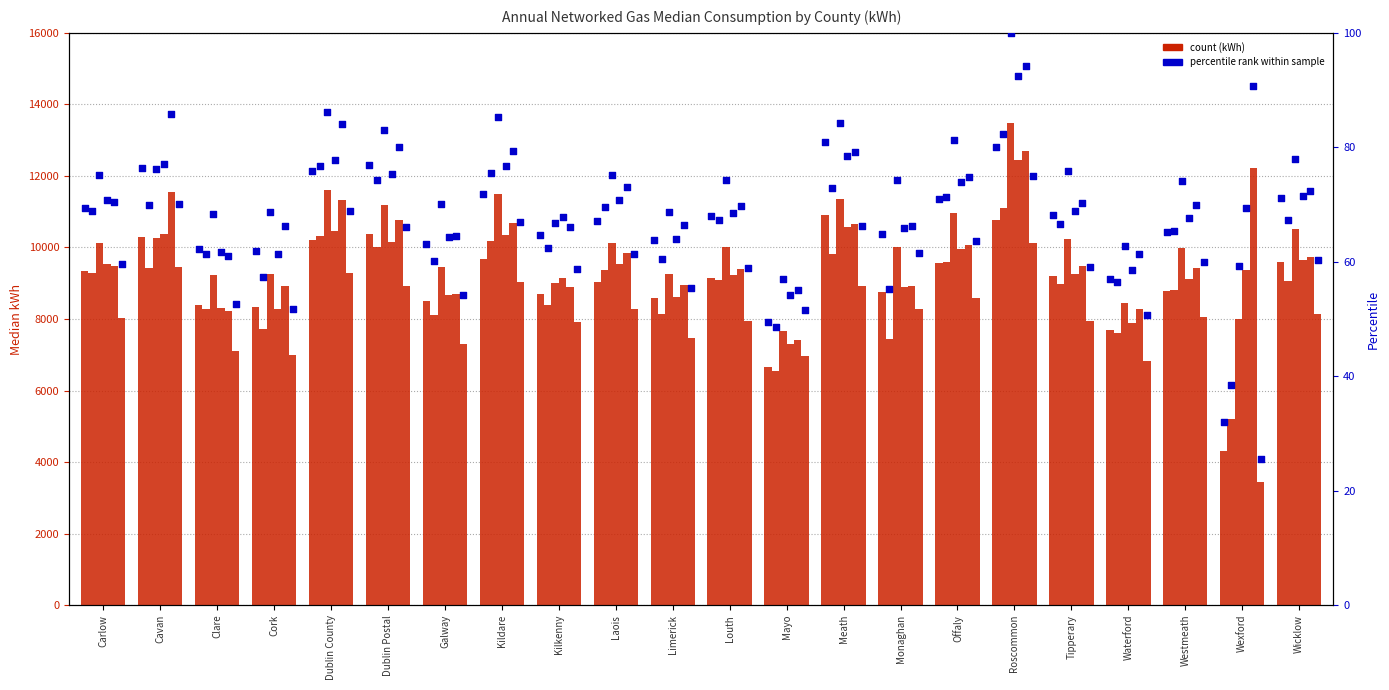

Which has a higher value, Wicklow or Galway?

Wicklow